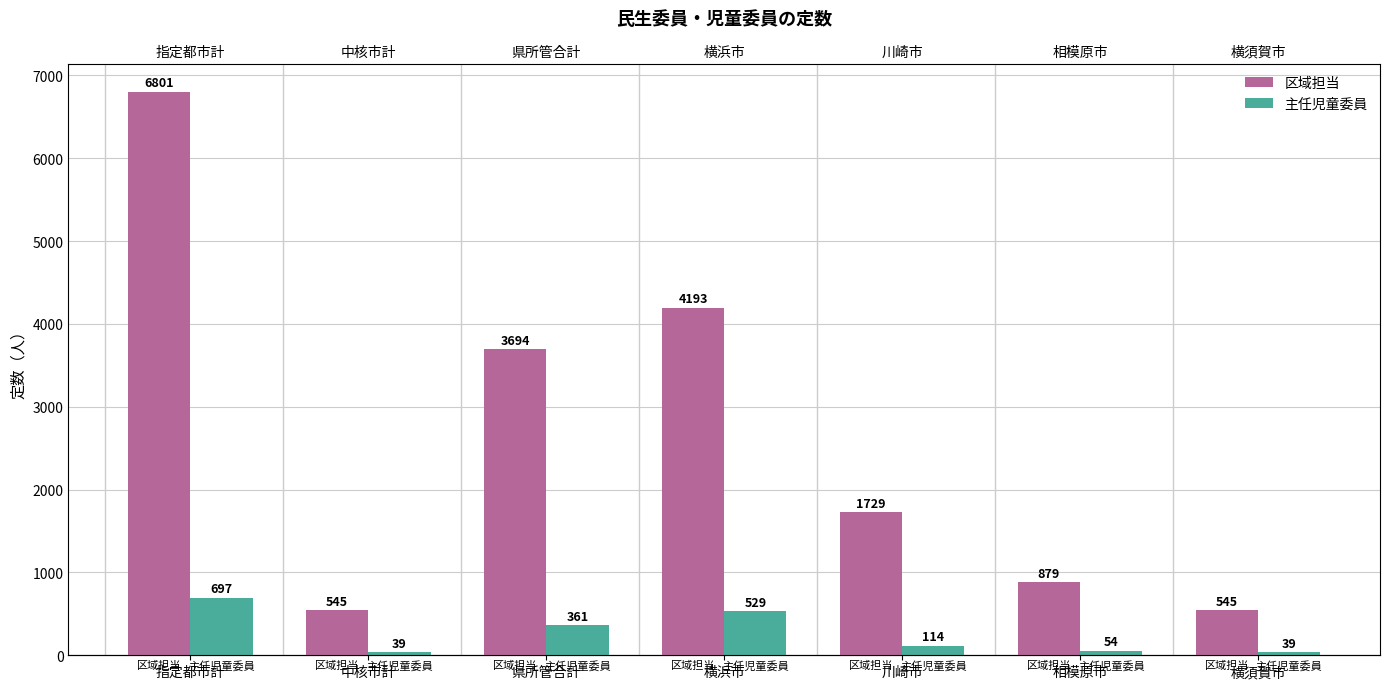

Read the 主任児童委員 value at 横須賀市, to the nearest 50.

50